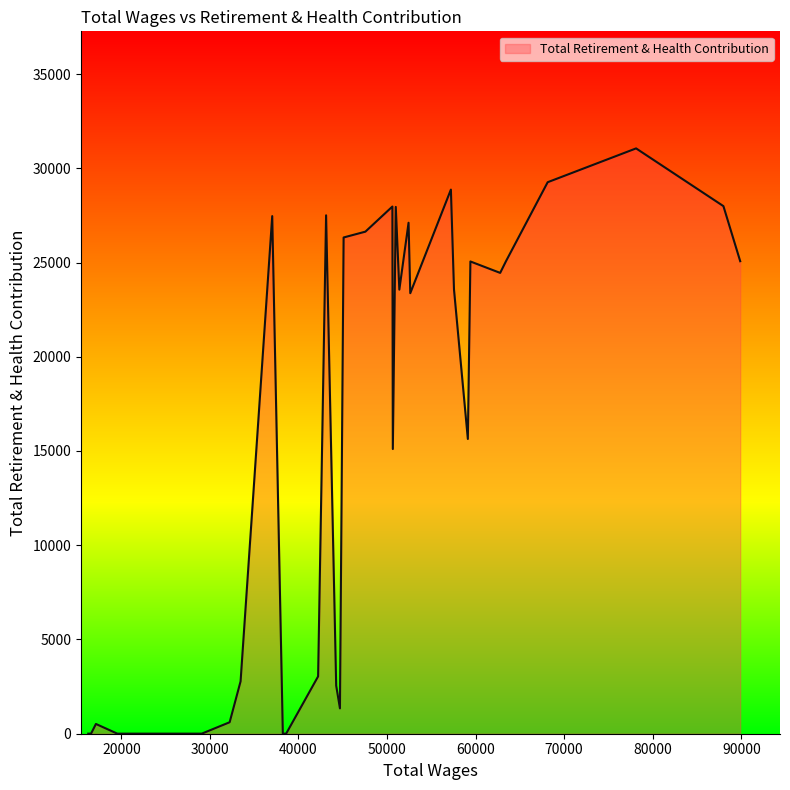

What is the difference between the maximum and minimum values?

31051